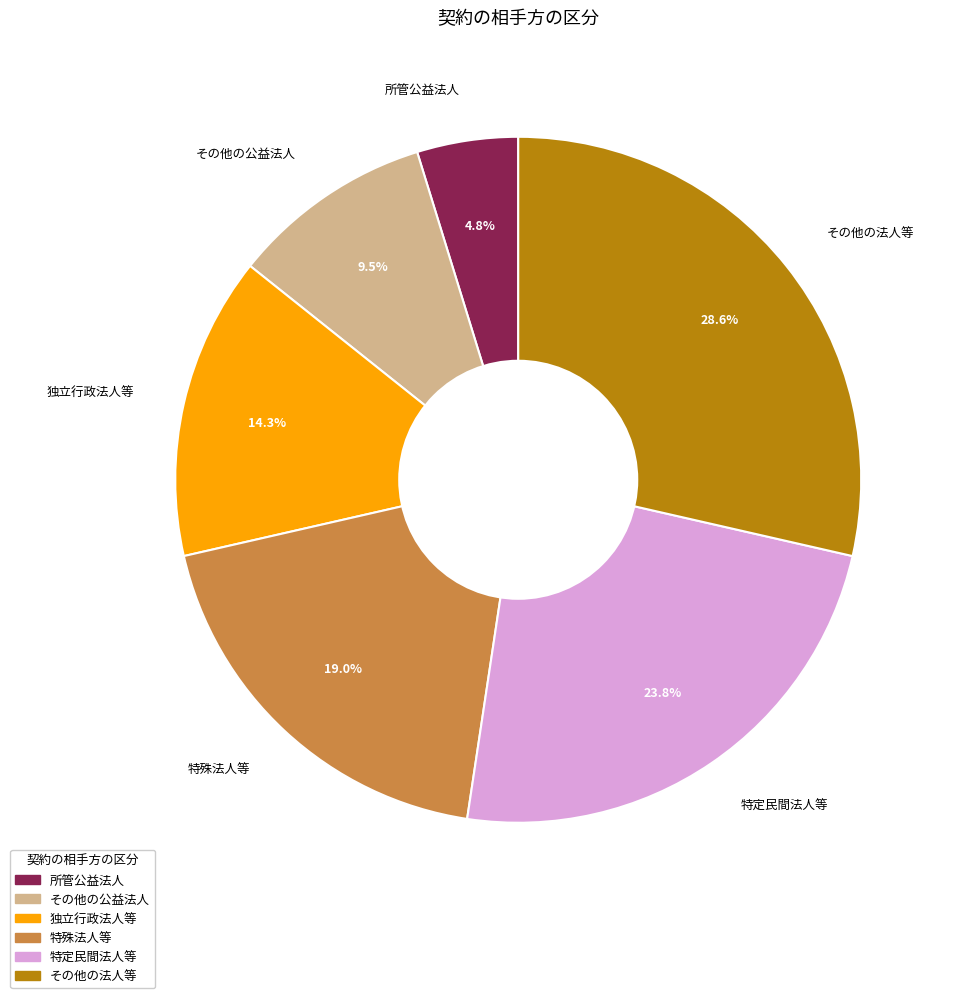

What percentage is the 特定民間法人等 slice, to the nearest percent?

24%